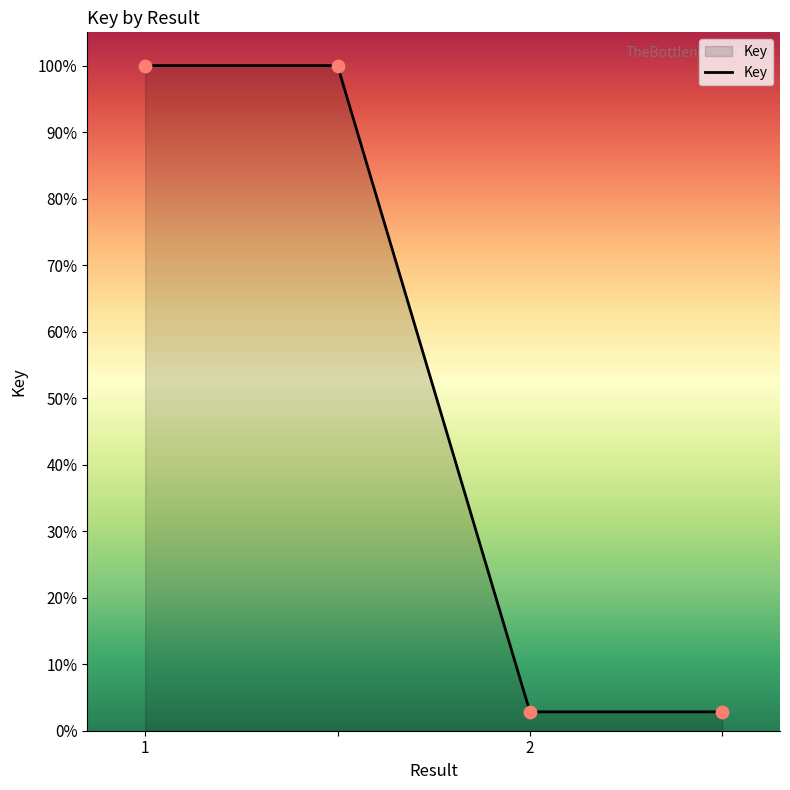

True or false: the data has more than 1 interior local peaks.

False